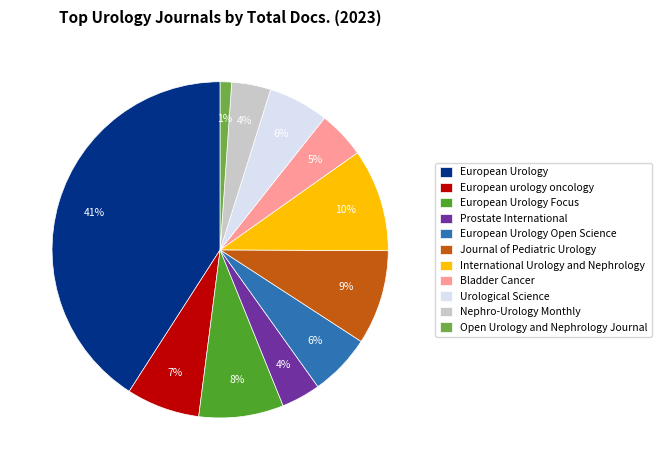

What is the ratio of the value at Open Urology and Nephrology Journal to the value at European Urology Open Science?

0.2